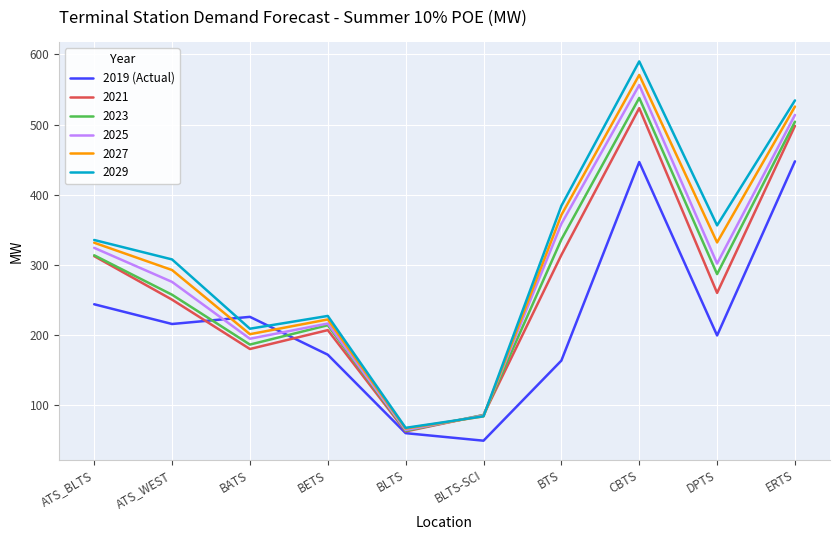

Does the chart display data point markers on the line(s)?

No